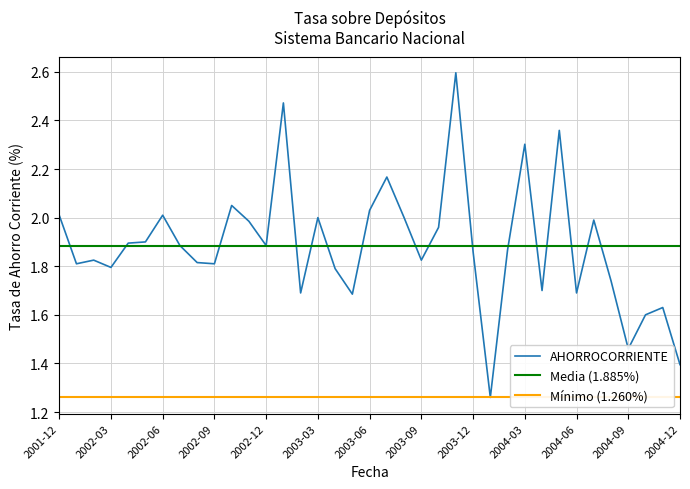

List the labels in order of value, smallest first.

2004-01, 2004-12, 2004-09, 2004-10, 2004-11, 2003-05, 2003-02, 2004-06, 2004-04, 2004-08, 2003-04, 2002-03, 2002-01, 2002-09, 2002-08, 2002-02, 2003-09, 2003-12, 2004-02, 2002-07, 2002-12, 2002-04, 2002-05, 2003-10, 2002-11, 2004-07, 2003-03, 2003-08, 2001-12, 2002-06, 2003-06, 2002-10, 2003-07, 2004-03, 2004-05, 2003-01, 2003-11